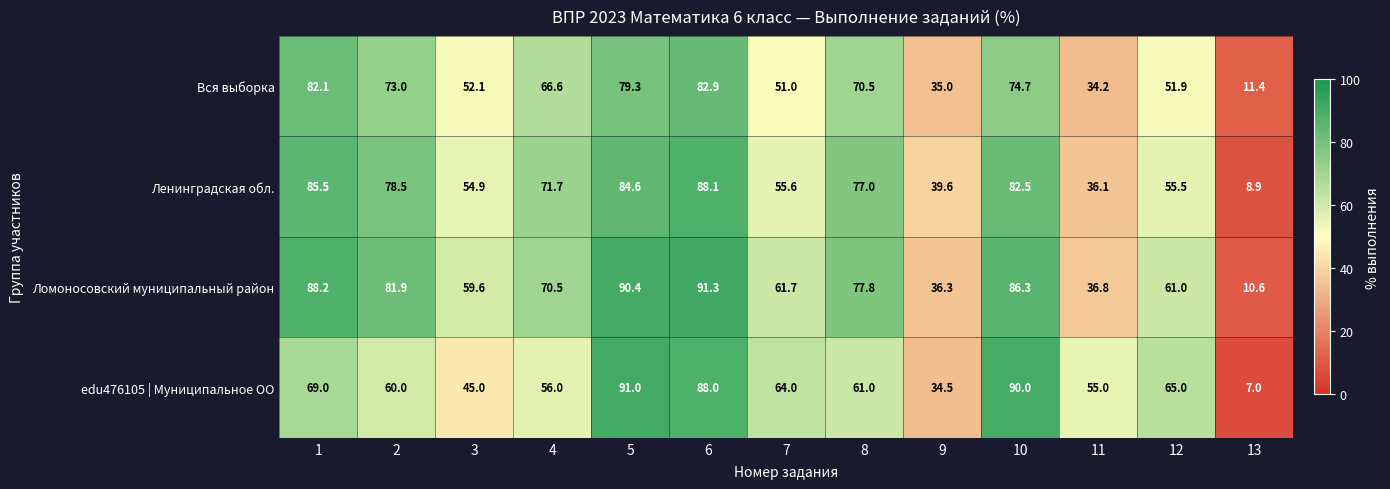

What is the difference between the maximum and second lowest values in the Ломоносовский муниципальный район series?

55.0